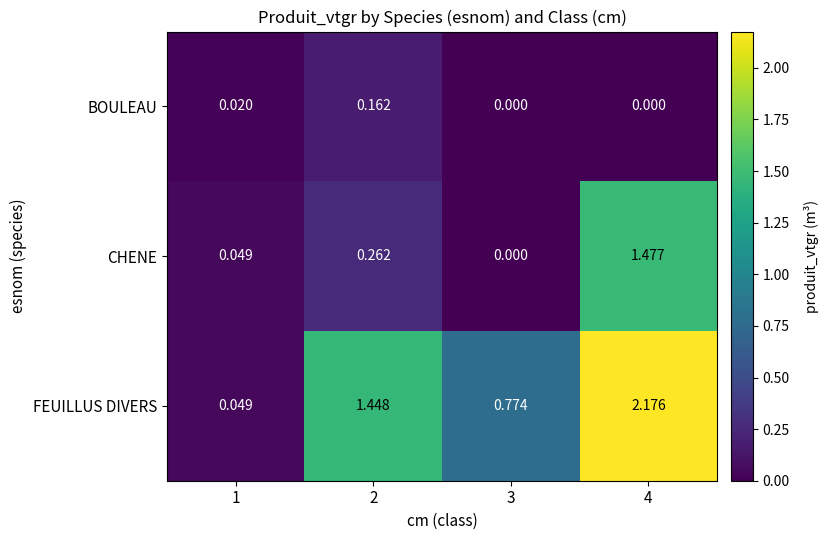

Count the number of data series in this chart.

3